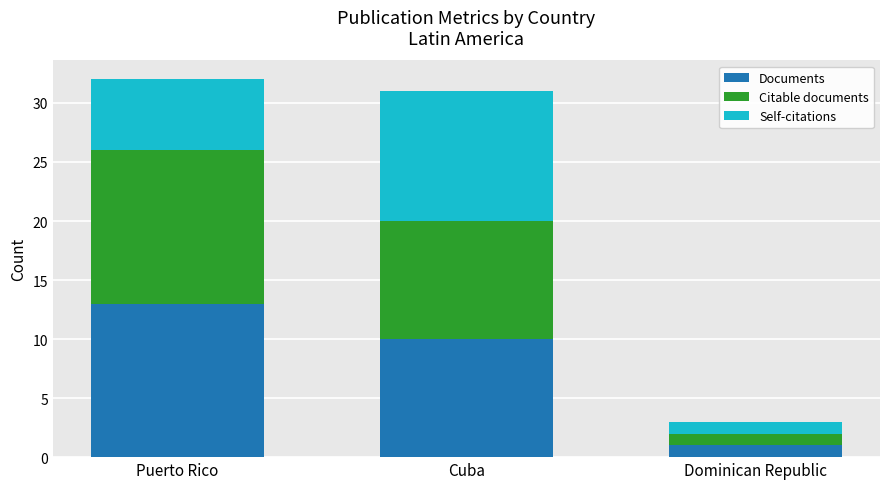

How many values in the Documents series are below 10?

1